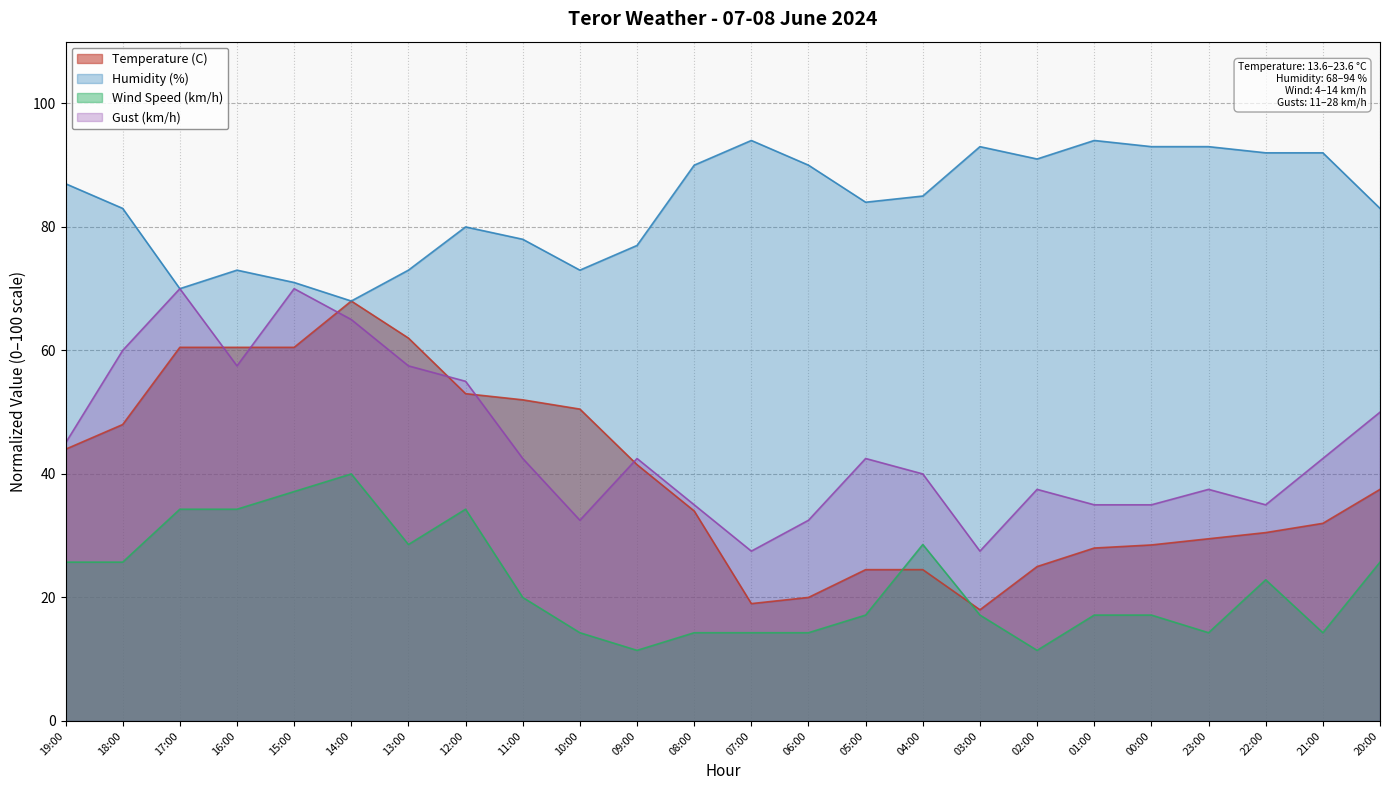

What is the difference between the highest and lowest values at 08:00?

75.7